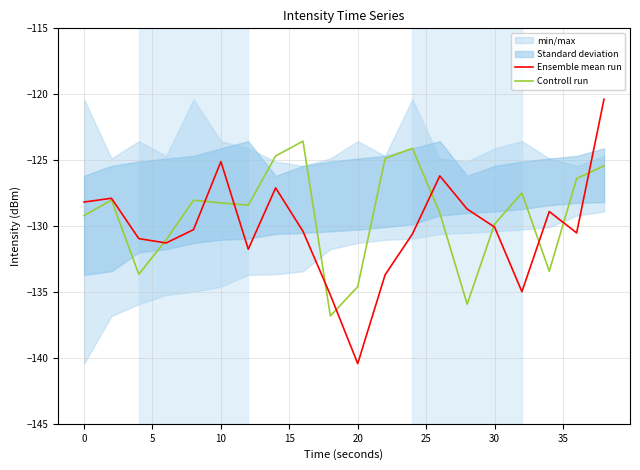

The Ensemble mean run series shows -128.2 at 0. True or false?

True